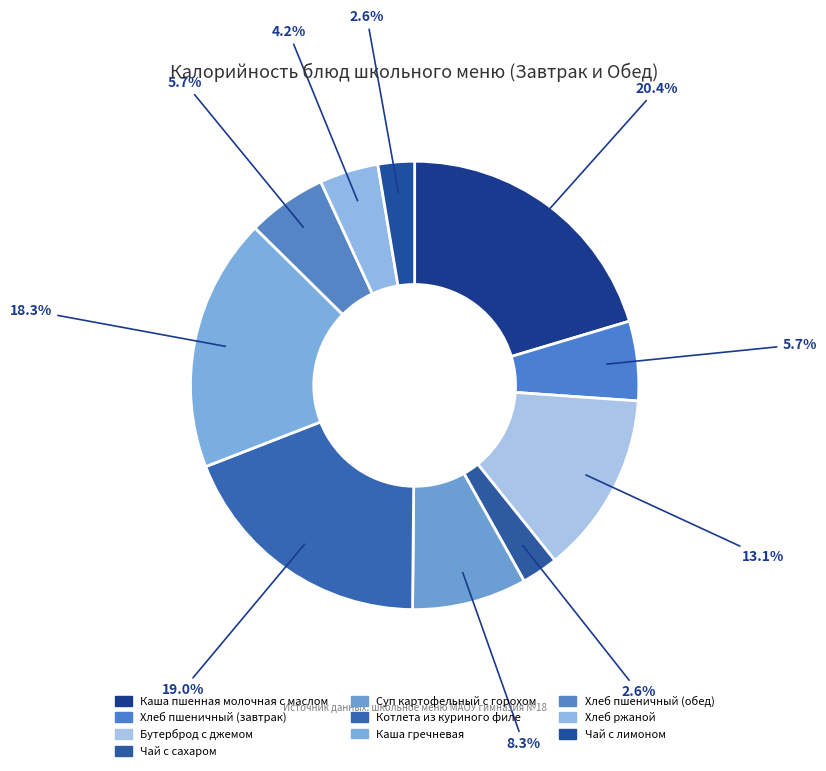

To the nearest percent, what is the difference between the Чай с лимоном and Каша гречневая slice percentages?

16%